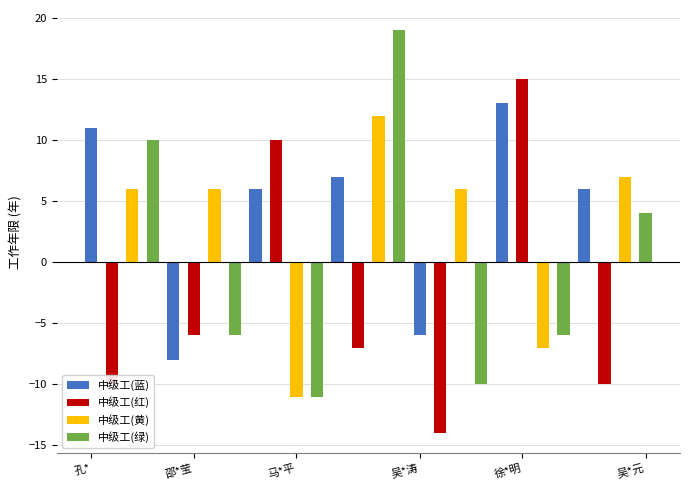

What is the sum of the 中级工(绿) values at 徐*明 and 吴*元?

-16